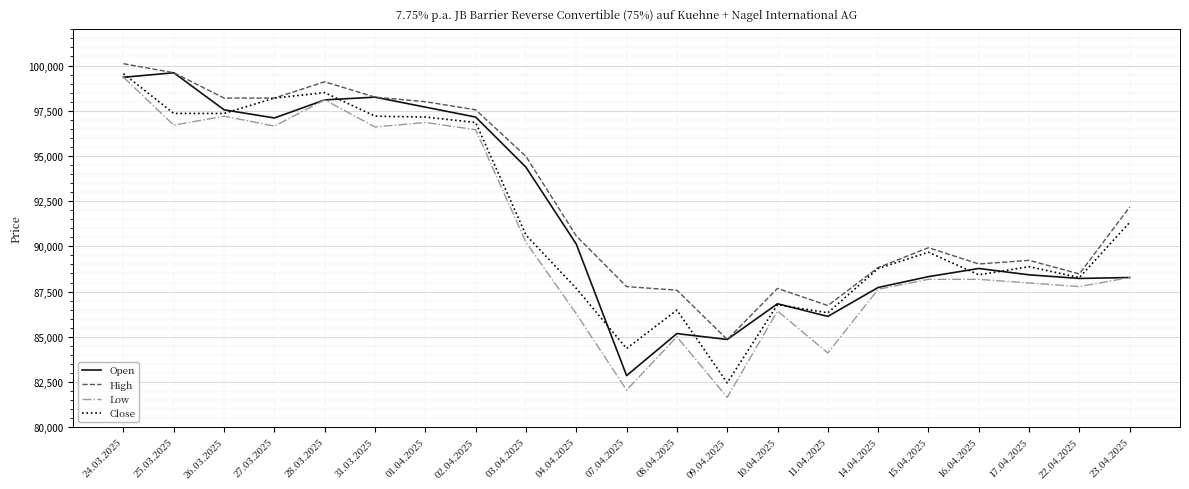

The High series shows 89025 at 16.04.2025. True or false?

True